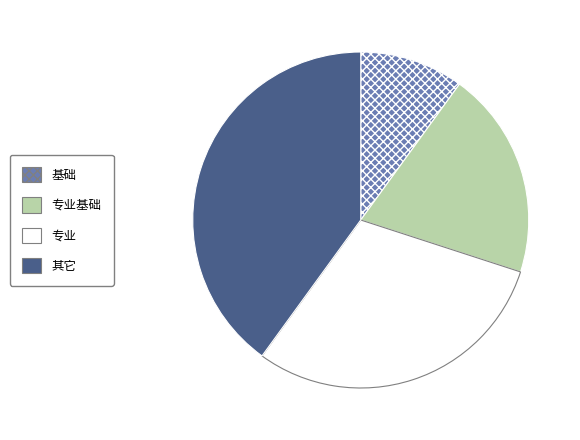

Is there any slice that represents more than half of the pie?

No